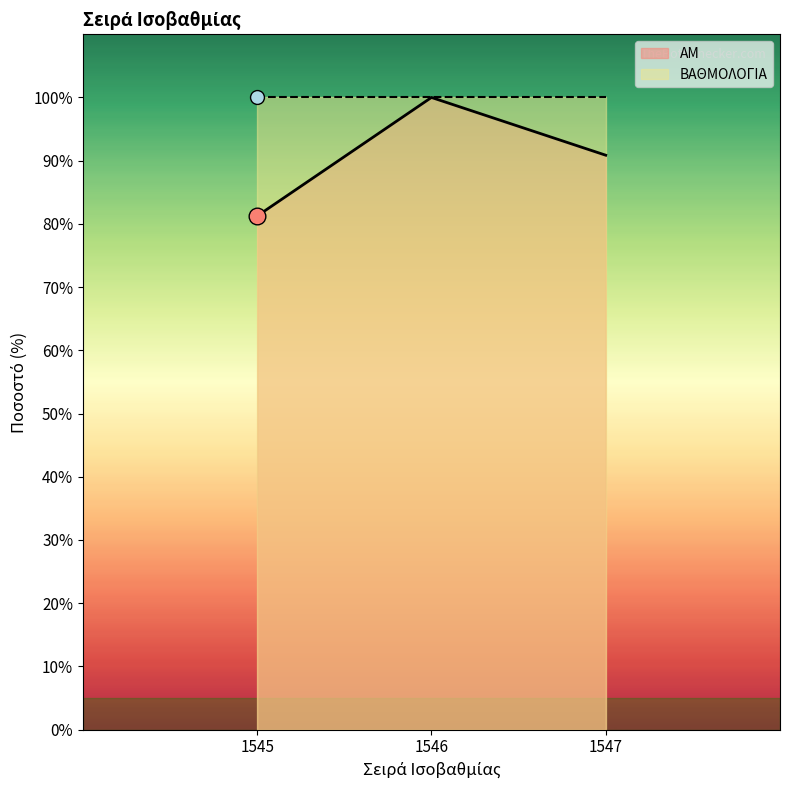

What is the difference between the values at 1546 and 1545?

18.8